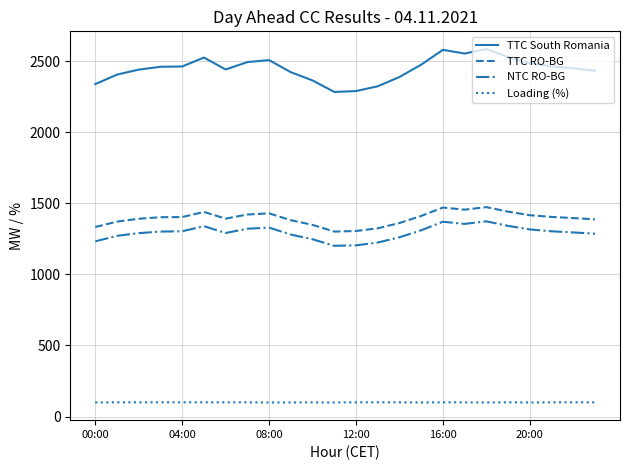

What is the difference between the maximum and minimum values in the NTC RO-BG series?

172